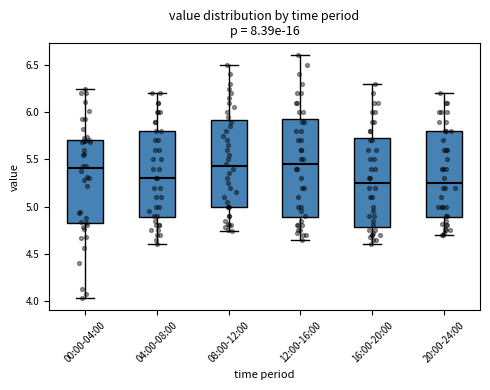

Comparing the boxes themselves (not the whiskers), which one is the tallest?

12:00-16:00